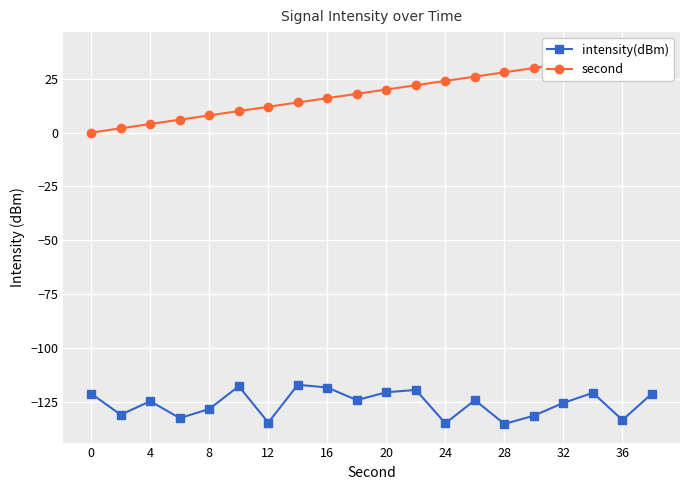

True or false: second and intensity(dBm) intersect in this chart.

False